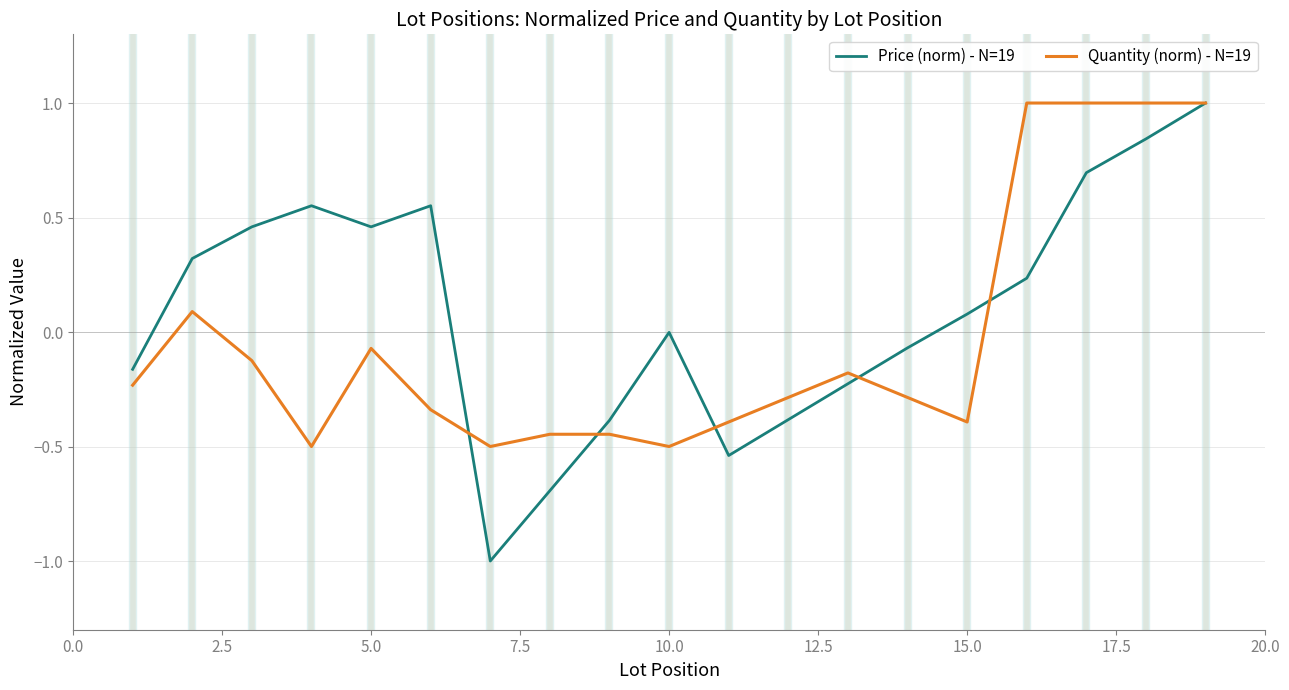

Which series has the largest range (max minus min)?

Price (norm) - N=19